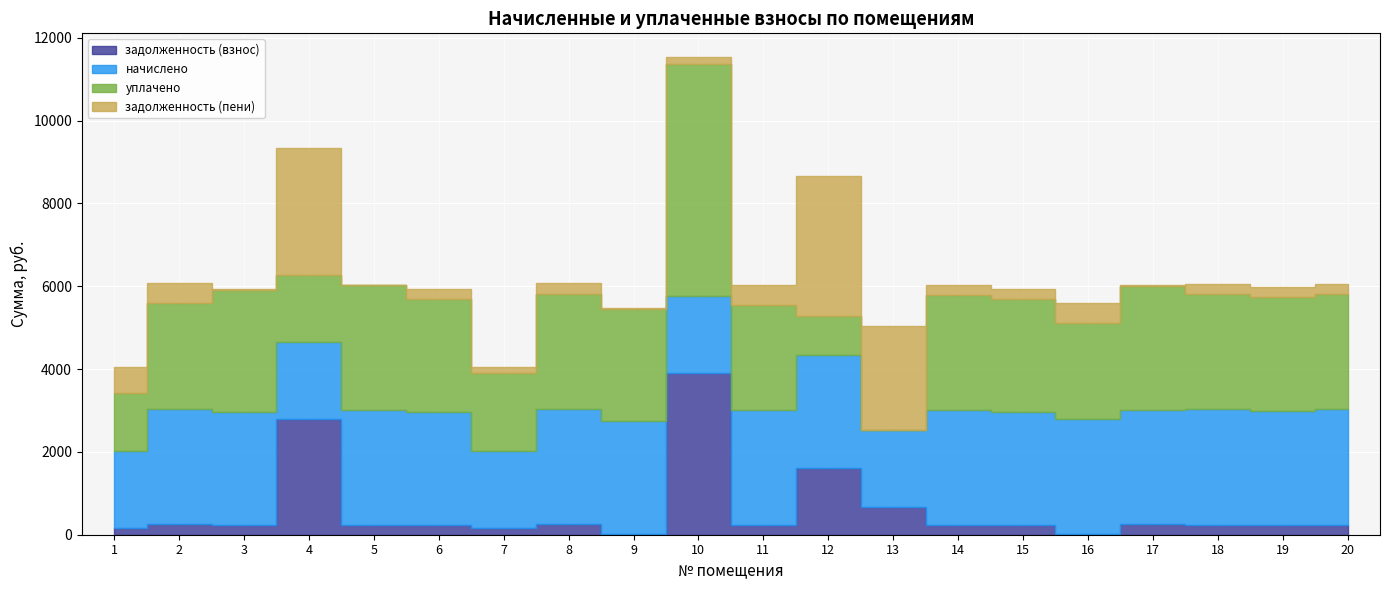

What is the difference between the maximum and second lowest values in the начислено series?

920.2